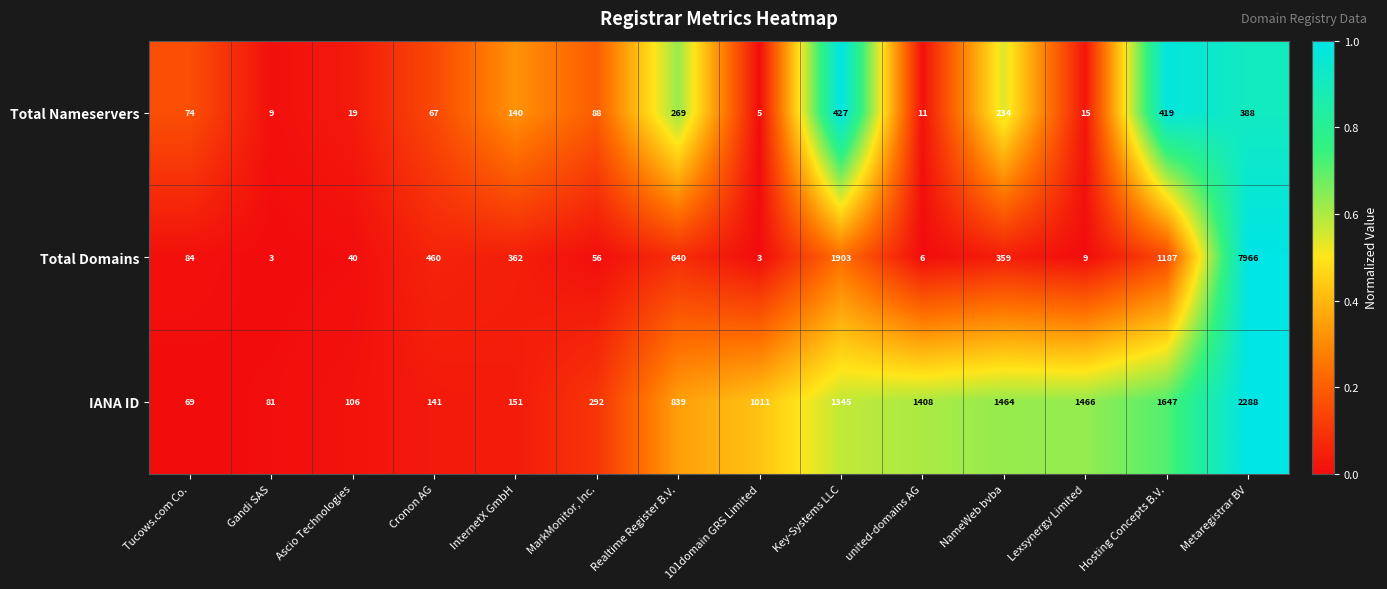

What is the maximum value for Total Nameservers?

427